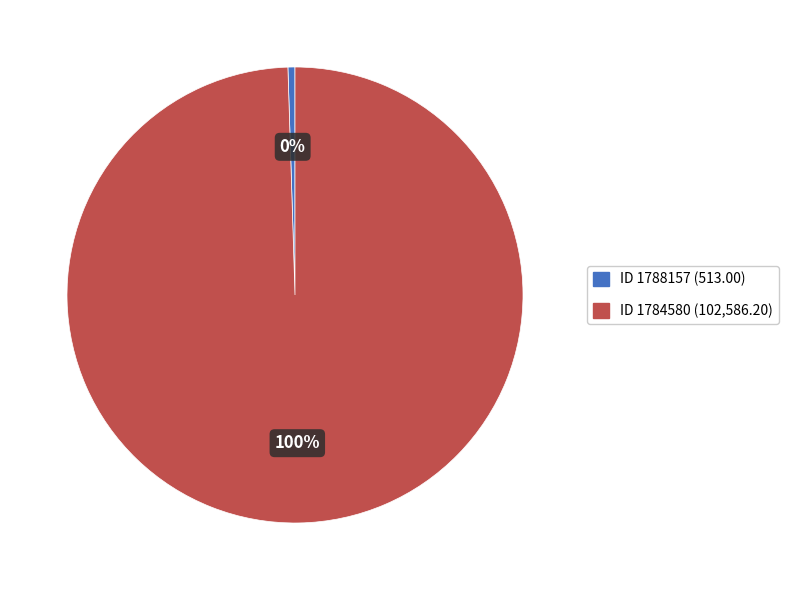

Does any single category account for the majority?

Yes